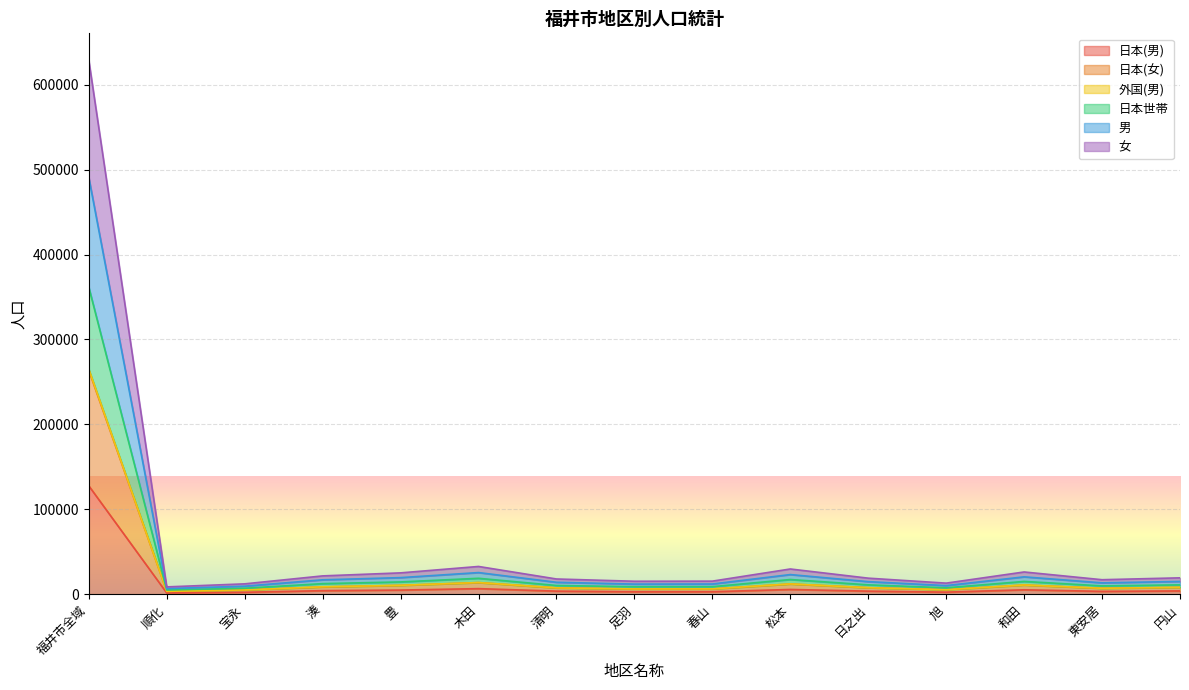

Reading left to right, what are all the values shown in this chart?

日本(男): 福井市全域=127736	順化=1629	宝永=2420	湊=4323	豊=5025	木田=6705	清明=3766	足羽=3041	春山=3073	松本=5741	日之出=3746	旭=2596	和田=5338	東安居=3481	円山=4001
日本(女): 福井市全域=263651	順化=3560	宝永=5132	湊=8684	豊=10556	木田=13826	清明=7589	足羽=6331	春山=6371	松本=12166	日之出=7800	旭=5447	和田=10948	東安居=7066	円山=8198
外国(男): 福井市全域=490714	順化=6777	宝永=9594	湊=17084	豊=19670	木田=25624	清明=14190	足羽=12056	春山=12155	松本=23270	日之出=14938	旭=10279	和田=20590	東安居=13516	円山=15180
日本世帯: 福井市全域=361555	順化=5132	宝永=7162	湊=12579	豊=14603	木田=18877	清明=10393	足羽=8978	春山=9015	松本=17443	日之出=11161	旭=7665	和田=15187	東安居=9934	円山=11147
男: 福井市全域=265074	順化=3576	宝永=5144	湊=8866	豊=10598	木田=13868	清明=7620	足羽=6368	春山=6438	松本=12252	日之出=7831	旭=5465	和田=11013	東安居=7167	円山=8230
女: 福井市全域=628953	順化=8757	宝永=12341	湊=21703	豊=25268	木田=32817	清明=18071	足羽=15404	春山=15533	松本=29837	日之出=19037	旭=13184	和田=26329	東安居=17208	円山=19416